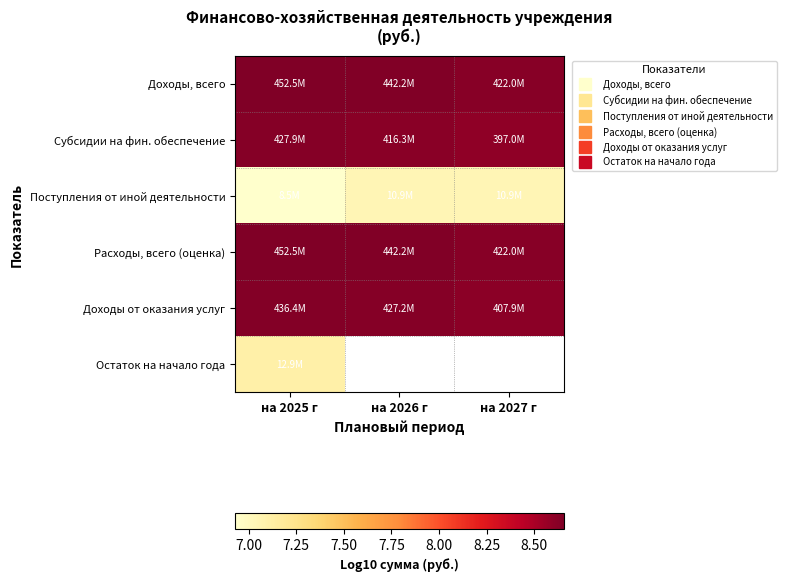

What is the average value of the Расходы, всего (оценка) series?

8.6